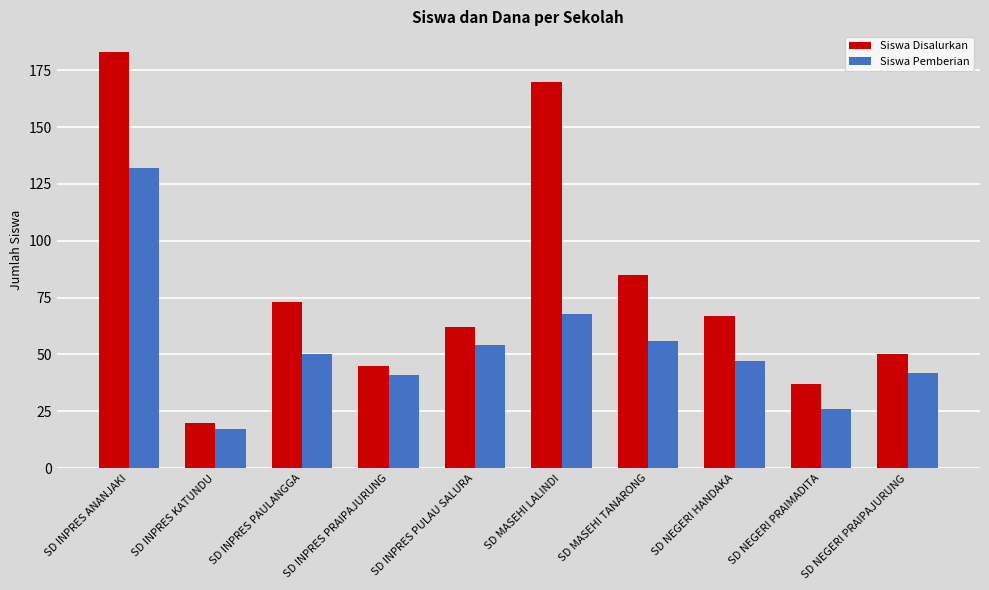

Reading right to left, transcribe all the data shown in this chart.

Siswa Disalurkan: 50	37	67	85	170	62	45	73	20	183
Siswa Pemberian: 42	26	47	56	68	54	41	50	17	132